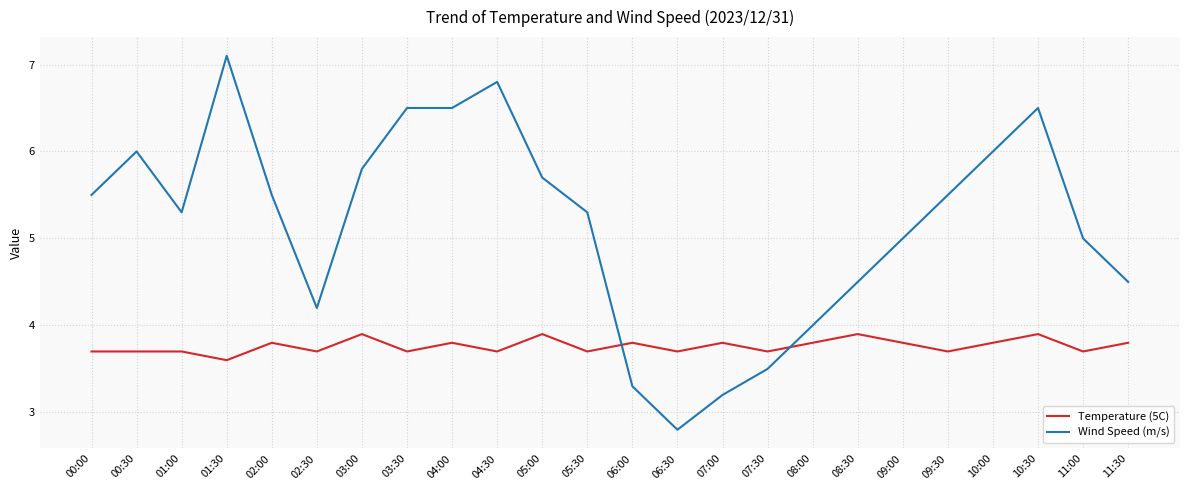

How many lines are shown in the chart?

2